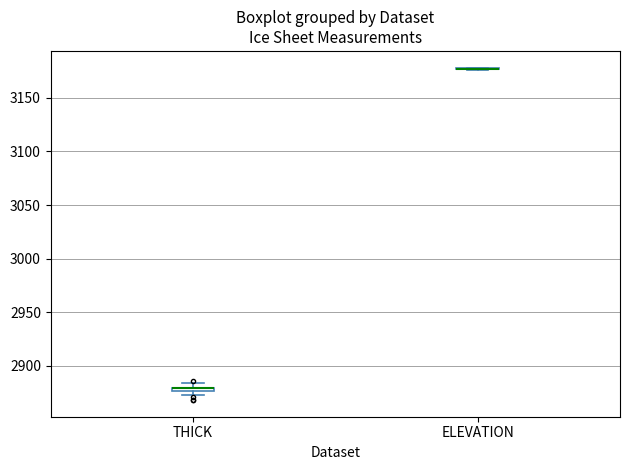

Where is the lower edge of the box for THICK on the y-axis? The values are not printed on the chart, so give them approximately, as read against the axis.

2875